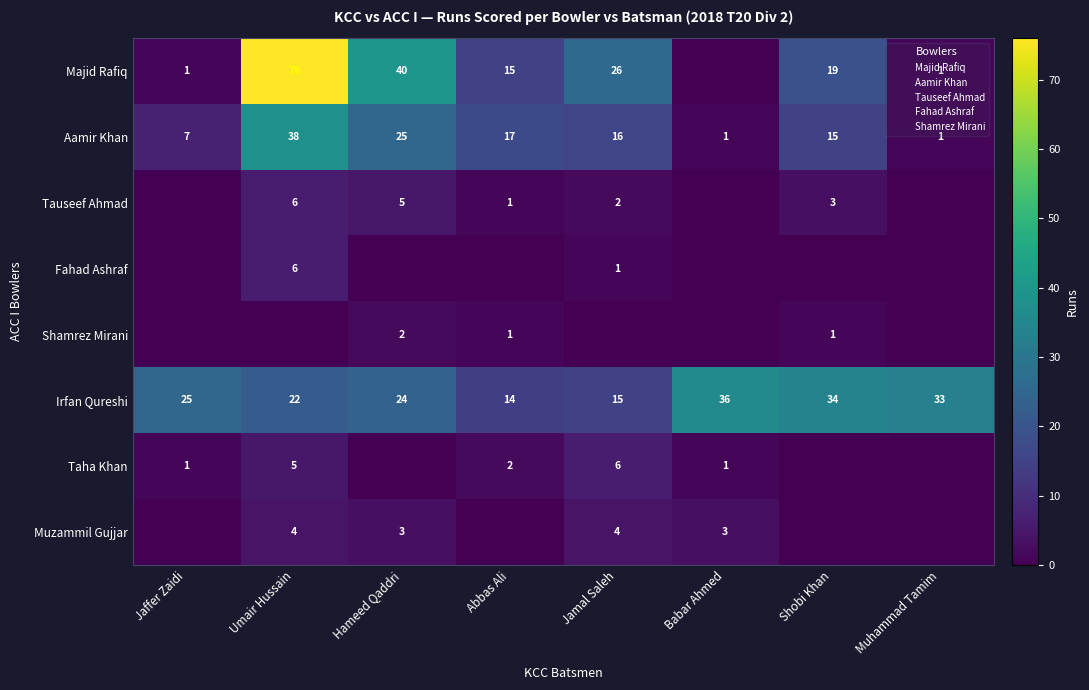

At which label does Taha Khan first exceed 1?

Umair Hussain